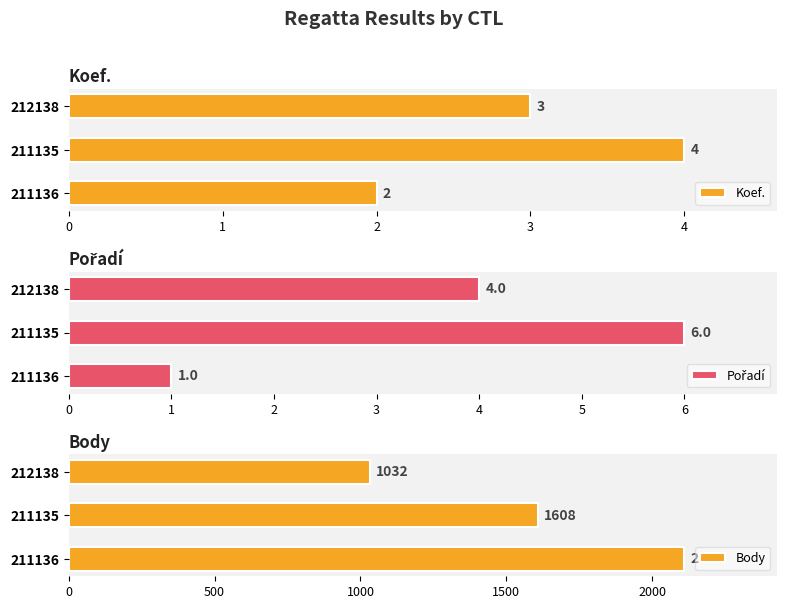

How many values in the Pořadí series exceed 4?

1